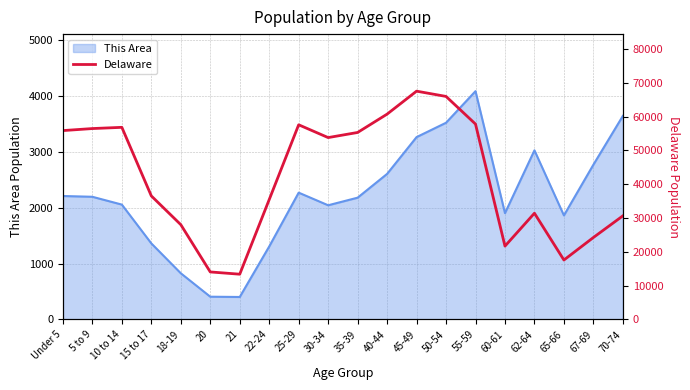

What is the label of the 16th point from the right?

18-19